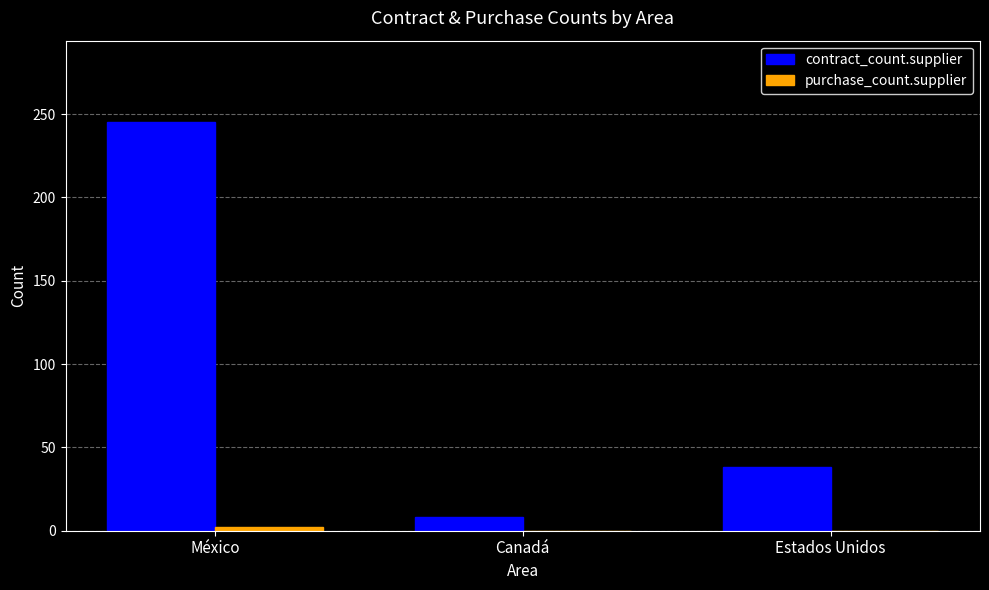

Which category has the highest value across all series?

México